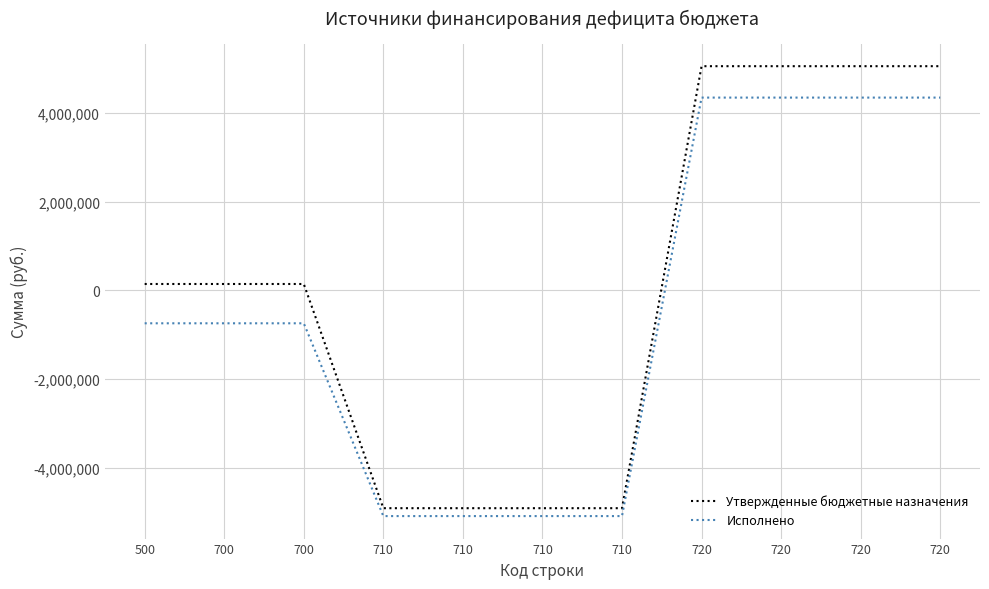

What is the total value across all series at 720?

9415298.2